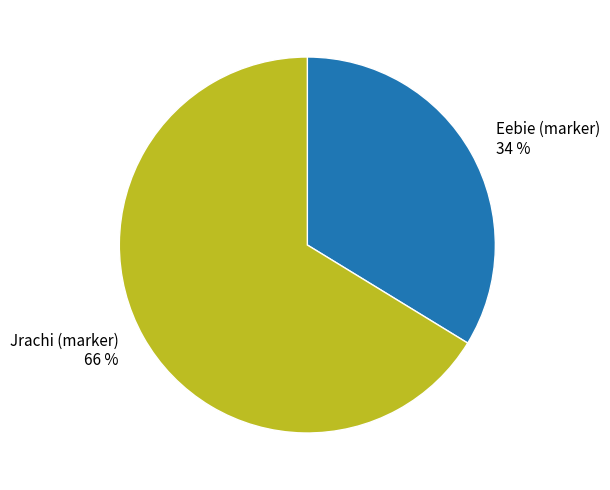

What percentage is the Eebie (marker) slice, to the nearest percent?

34%